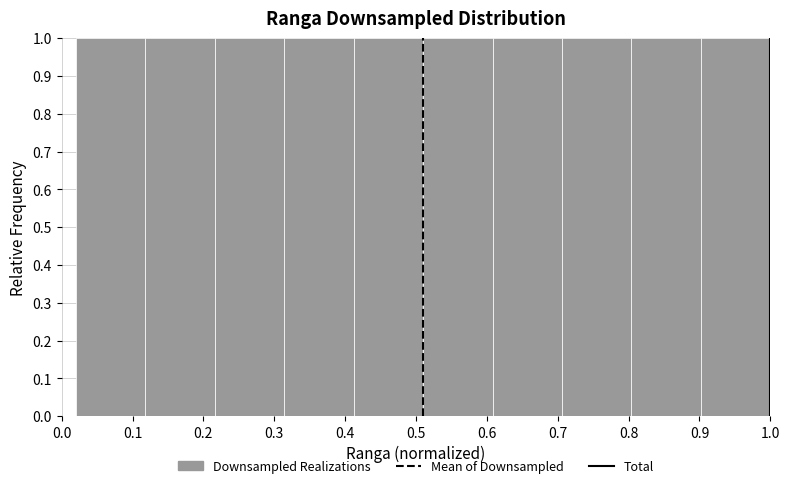

Reading left to right, transcribe this chart: for each bar, give the range it covers on the x-axis and its height. Neither the bar edges nor the heights are printed on the chart, so give them approximately, as read against the axes.

0.020 to 0.118: 1
0.118 to 0.216: 1
0.216 to 0.314: 1
0.314 to 0.412: 1
0.412 to 0.510: 1
0.510 to 0.608: 1
0.608 to 0.706: 1
0.706 to 0.804: 1
0.804 to 0.902: 1
0.902 to 1.000: 1